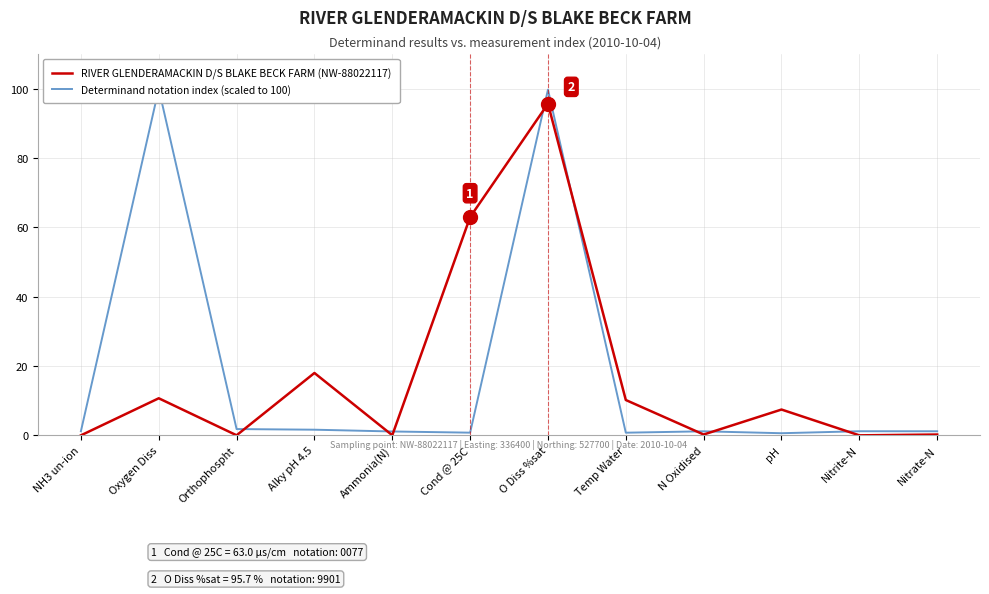

At which label is RIVER GLENDERAMACKIN D/S BLAKE BECK FARM (NW-88022117) closest to 47?

Cond @ 25C